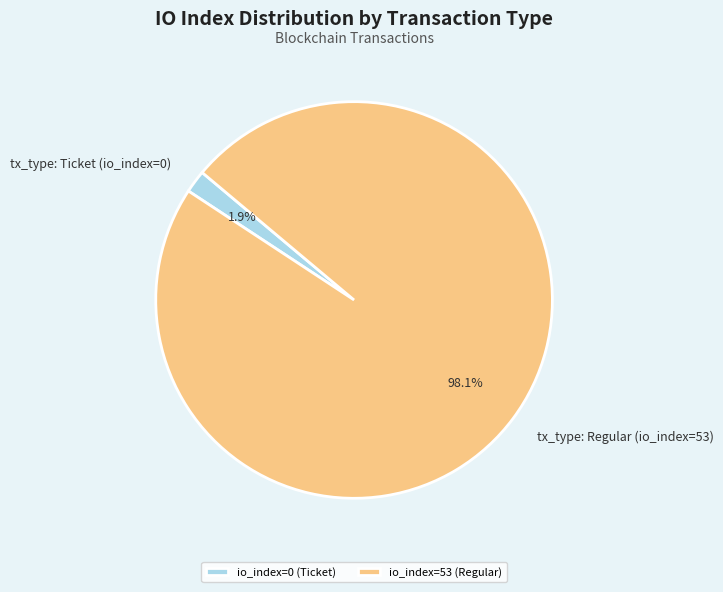

What percentage do tx_type: Ticket (io_index=0) and tx_type: Regular (io_index=53) together represent?

100.0%